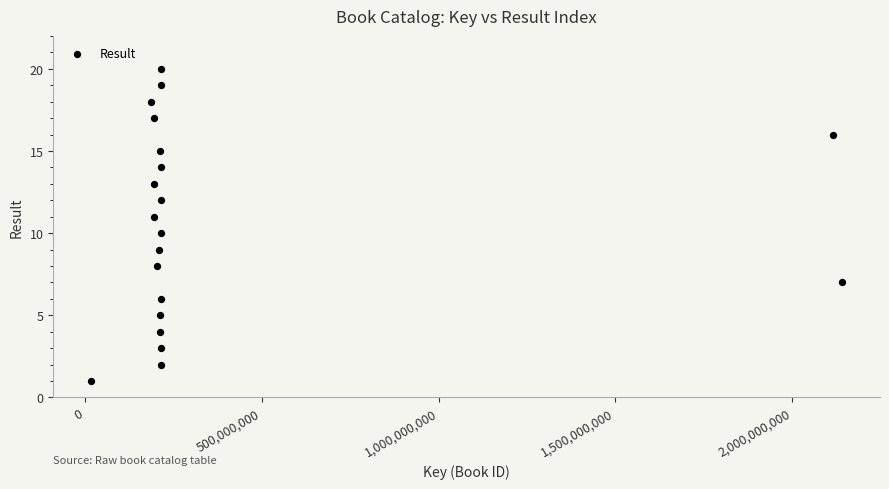

What is the range of X values (max minus min)?

2125641527